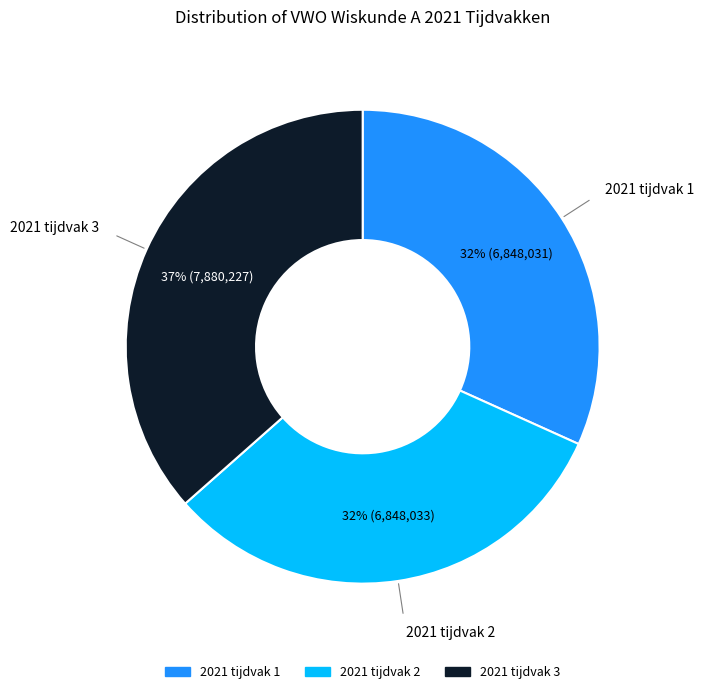

What percentage is the 2021 tijdvak 3 slice, to the nearest percent?

37%